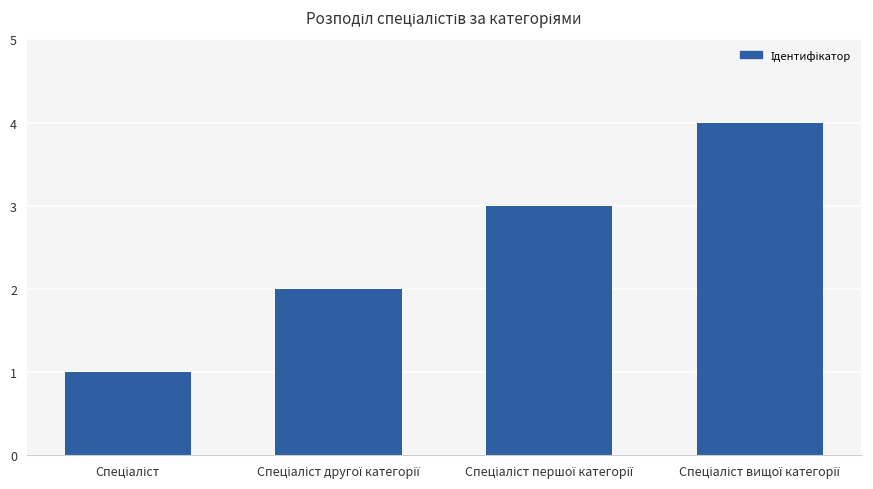

What is the difference between the second highest and second lowest values?

1